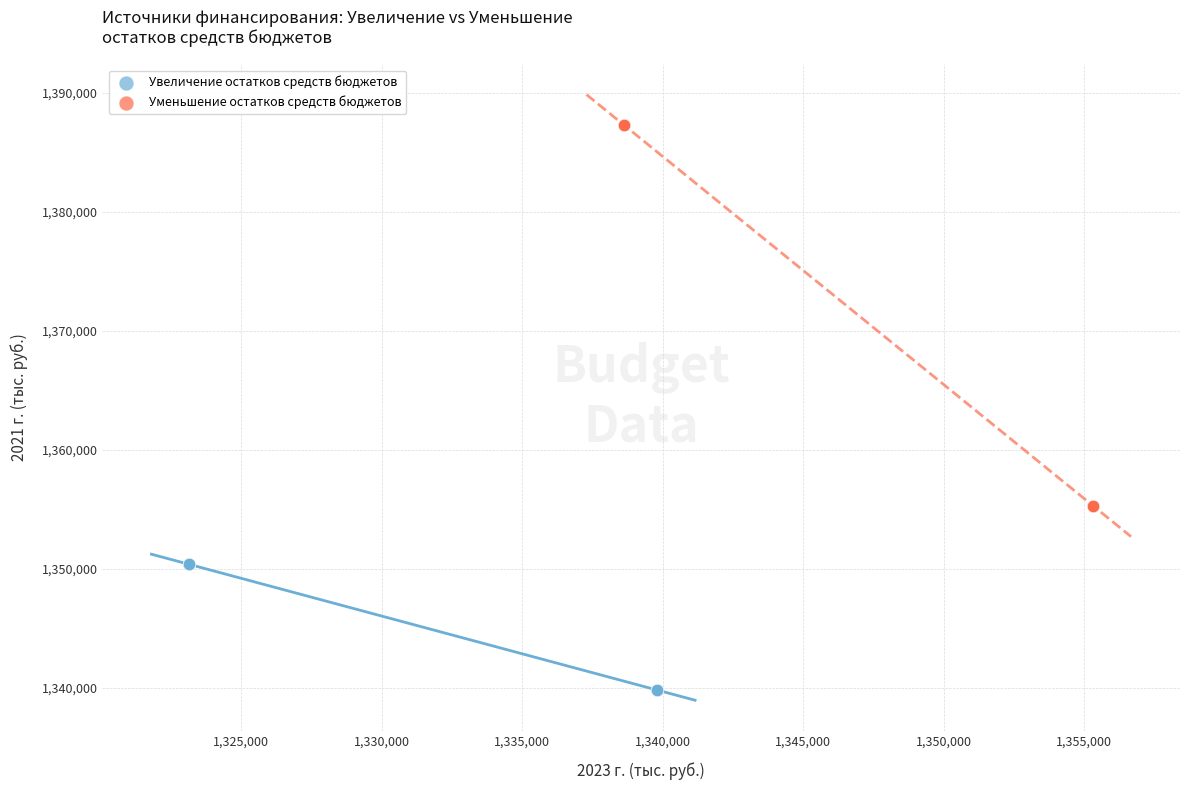

Which series contains the lowest Y value?

Увеличение остатков средств бюджетов